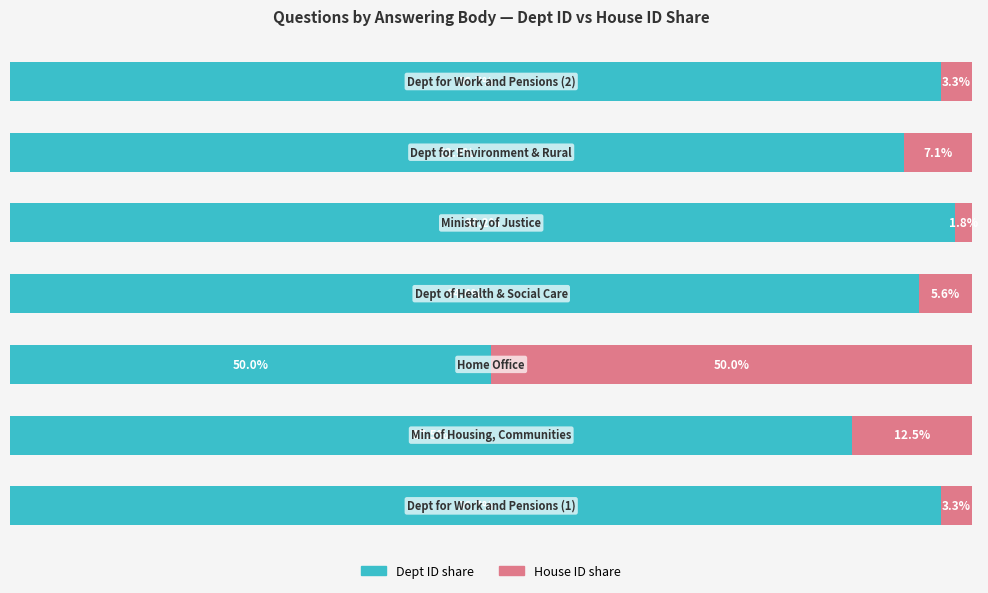

At how many categories does at least one series exceed 54?

6